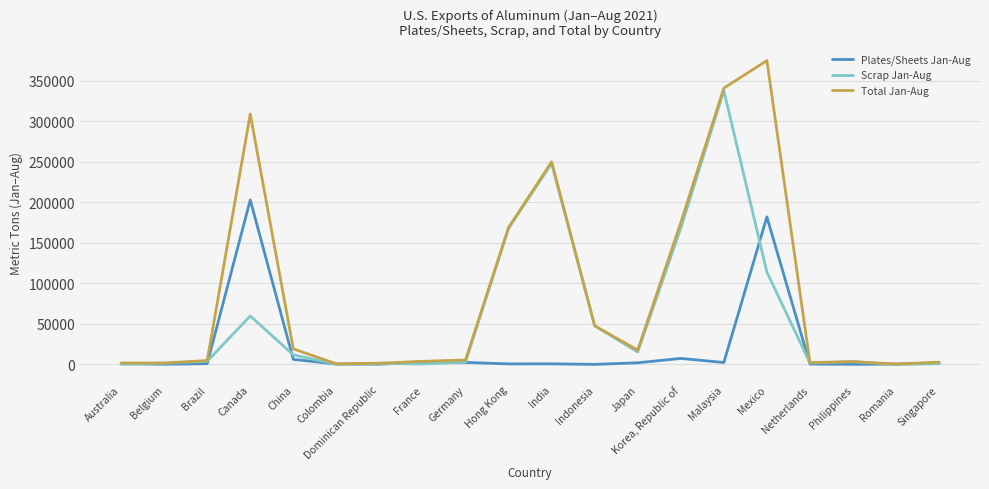

True or false: Scrap Jan-Aug has a value of 130771 at Romania.

False